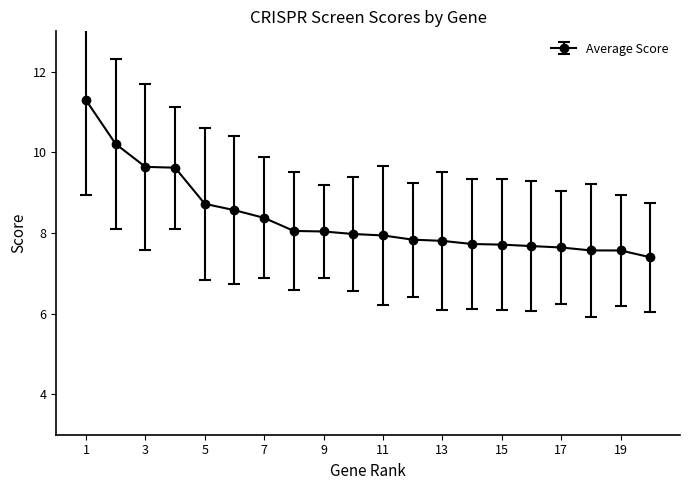

What is the value of the 17th point from the left?

7.6